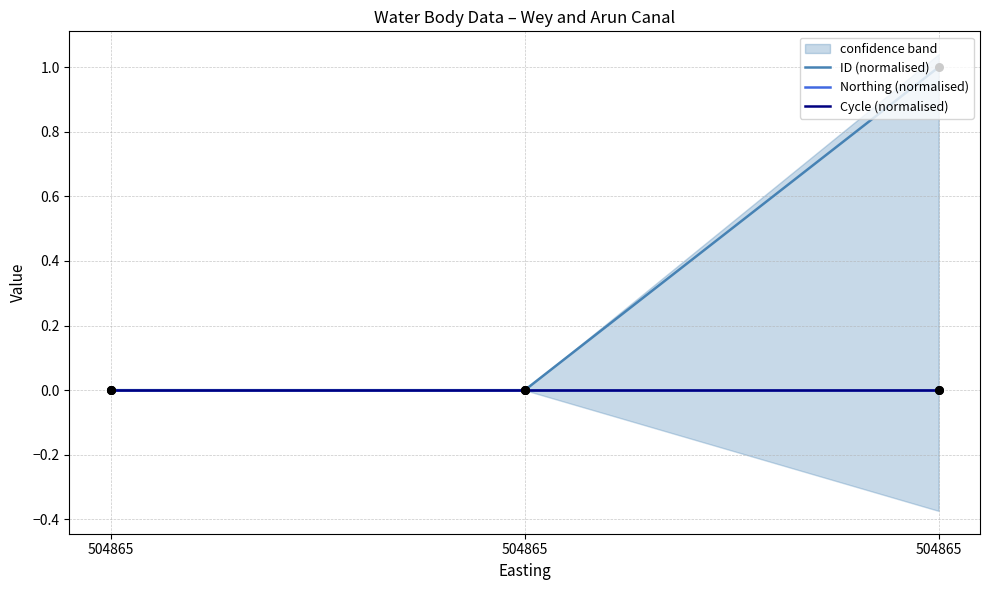

What are all the series names shown in the legend?

ID (normalised), Northing (normalised), Cycle (normalised)